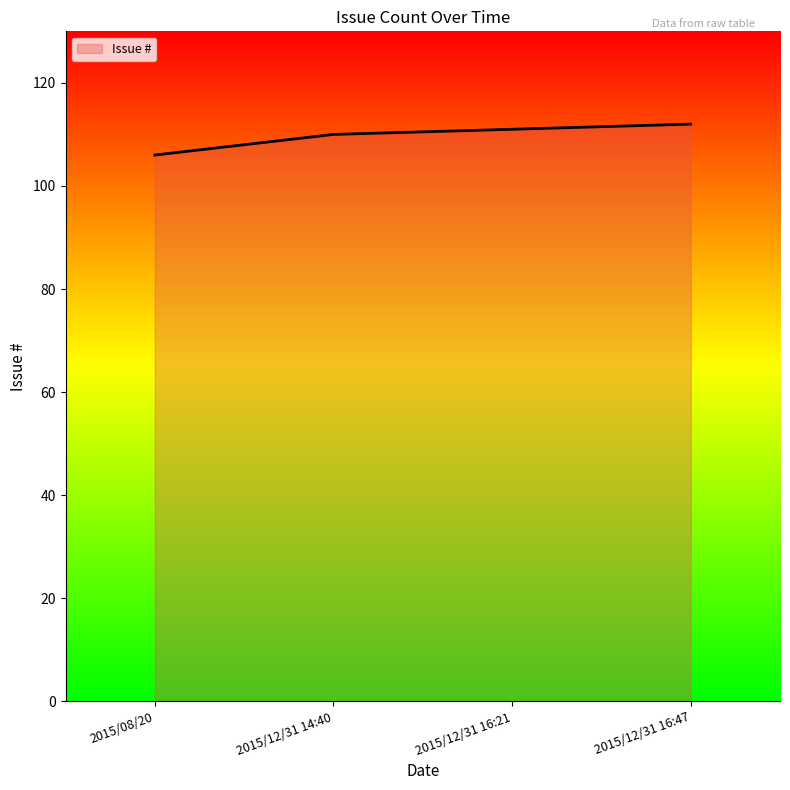

What position from the left is 2015/12/31 16:21?

3